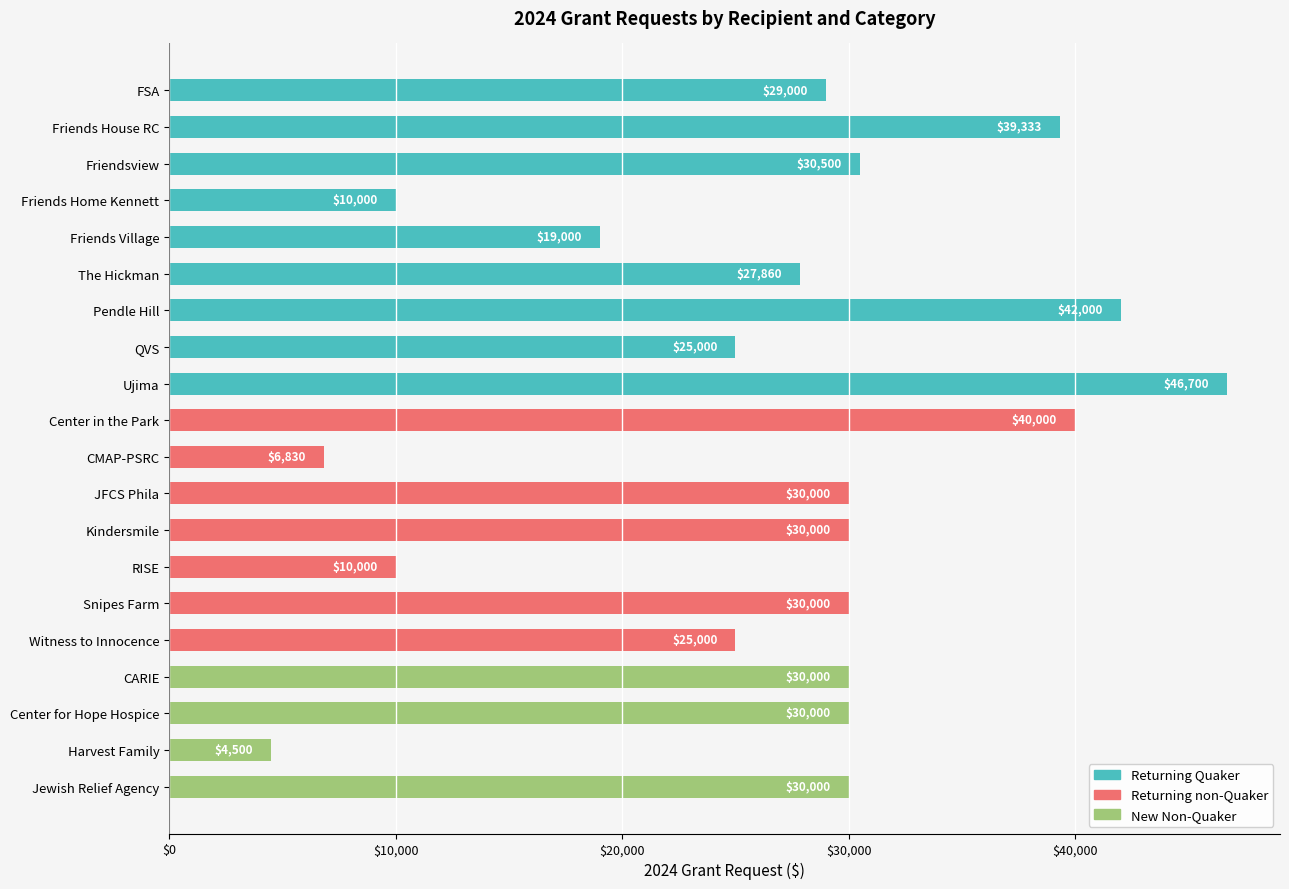

How many bars are there in total?

20